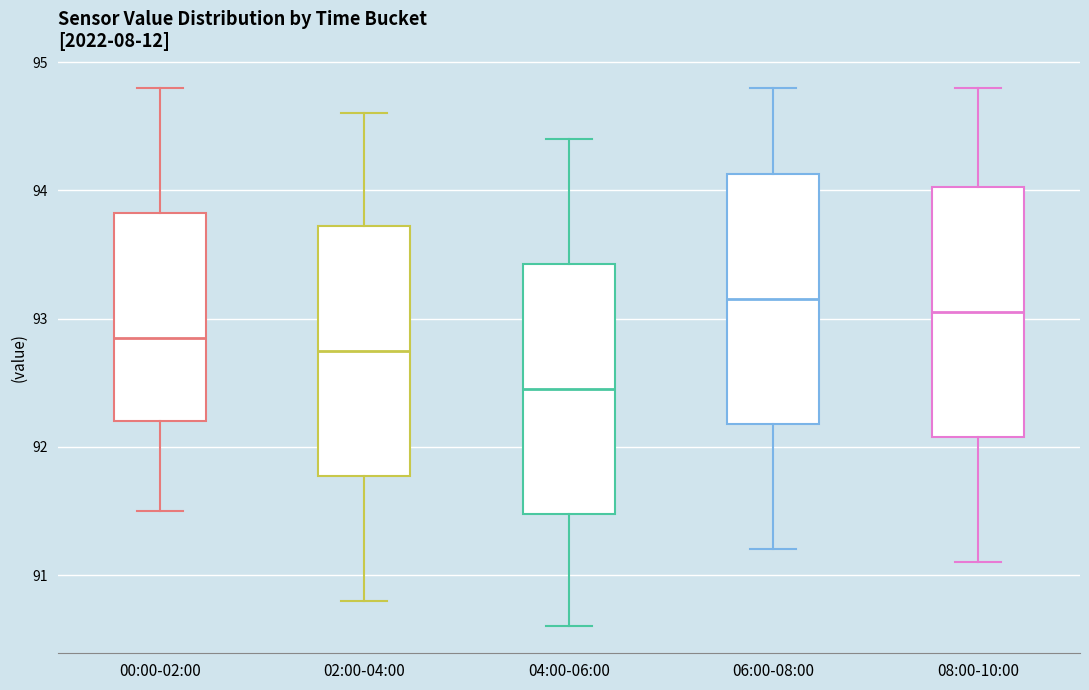

Where does the median line of the box for 02:00-04:00 sit on the y-axis? The values are not printed on the chart, so give them approximately, as read against the axis.

92.8